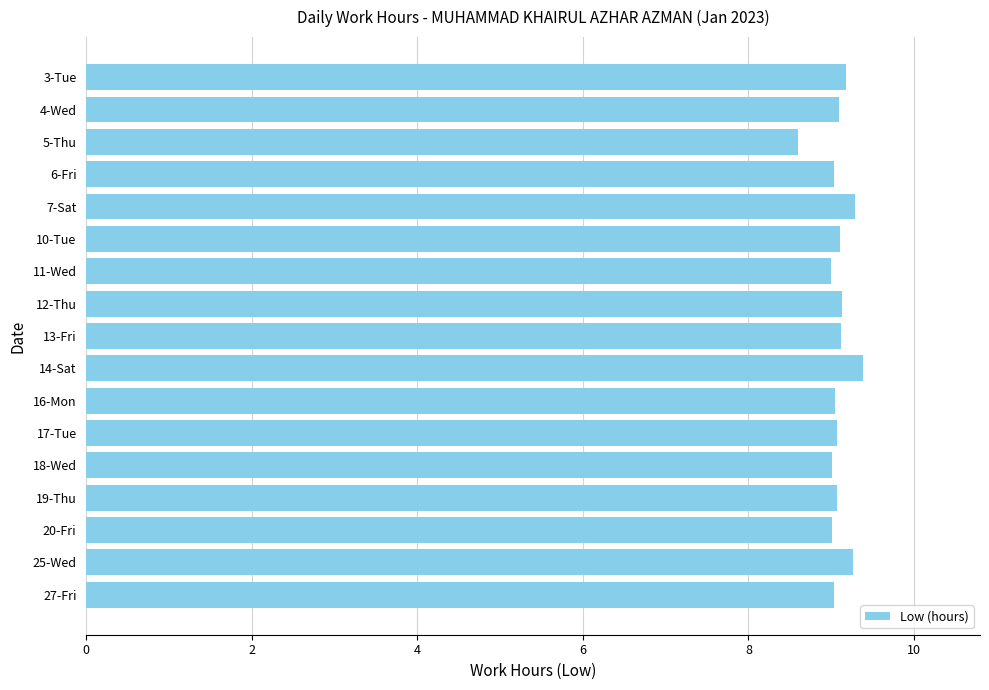

What position from the bottom is 10-Tue?

12